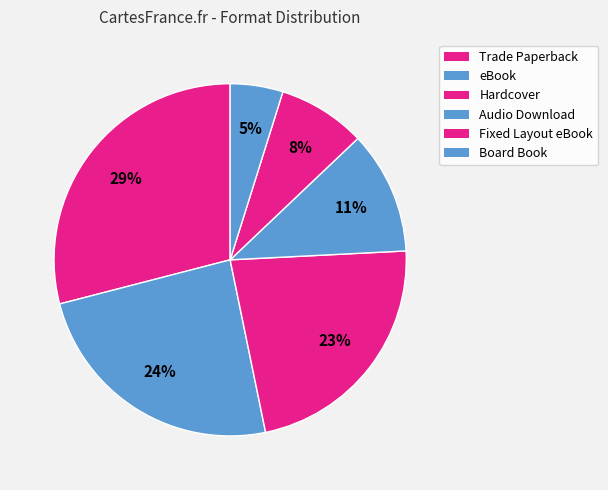

Count the number of slices in the pie.

6